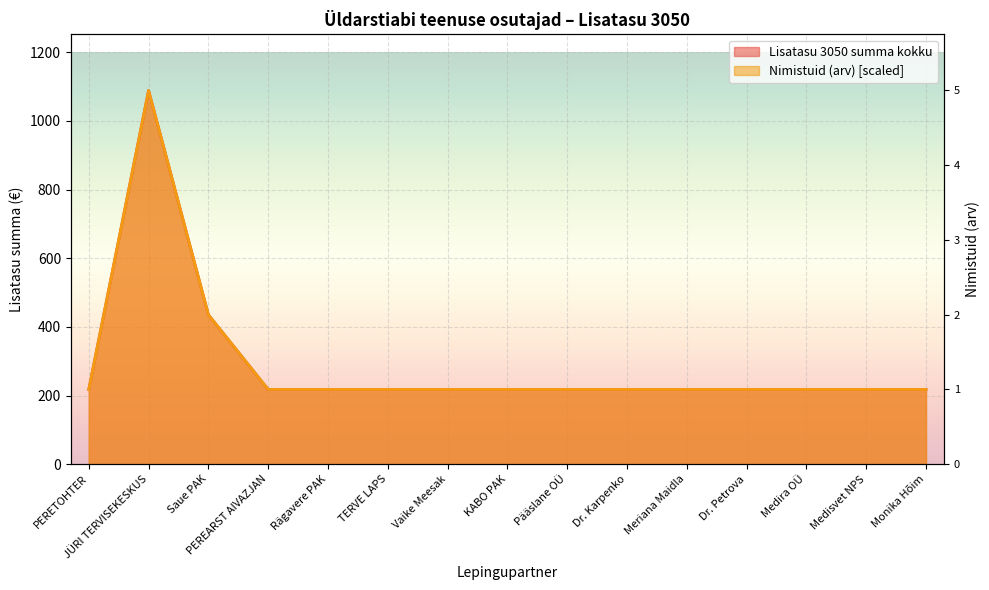

What is the average value of the Nimistuid (arv) series?

290.3